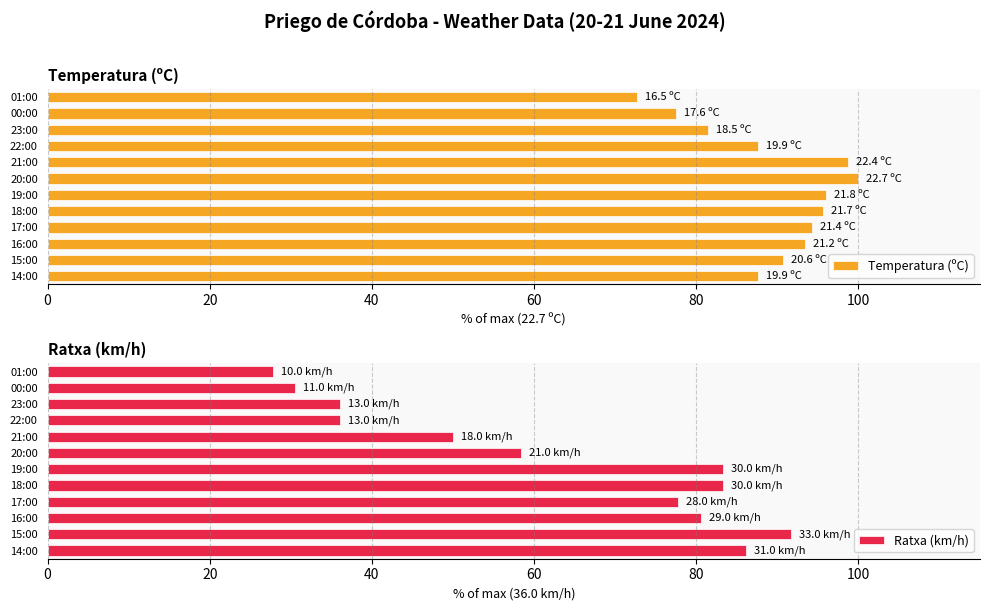

True or false: Temperatura (ºC) has a value of 145.1 at 14:00.

False